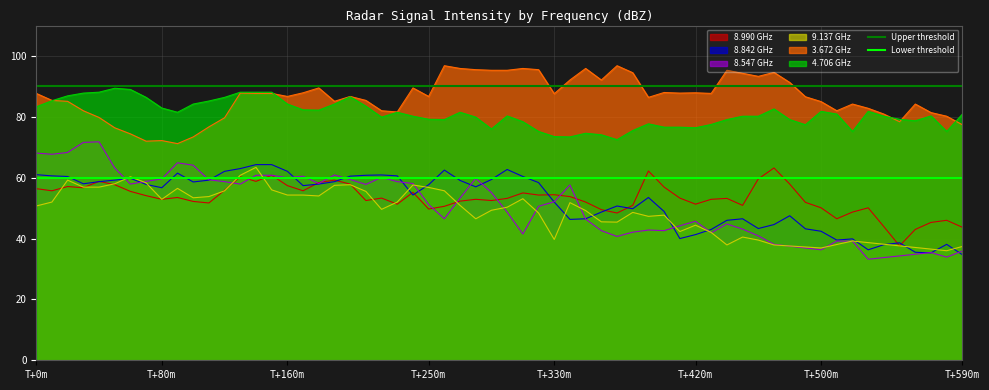

True or false: 3.672 GHz and 8.990 GHz cross at least once.

False